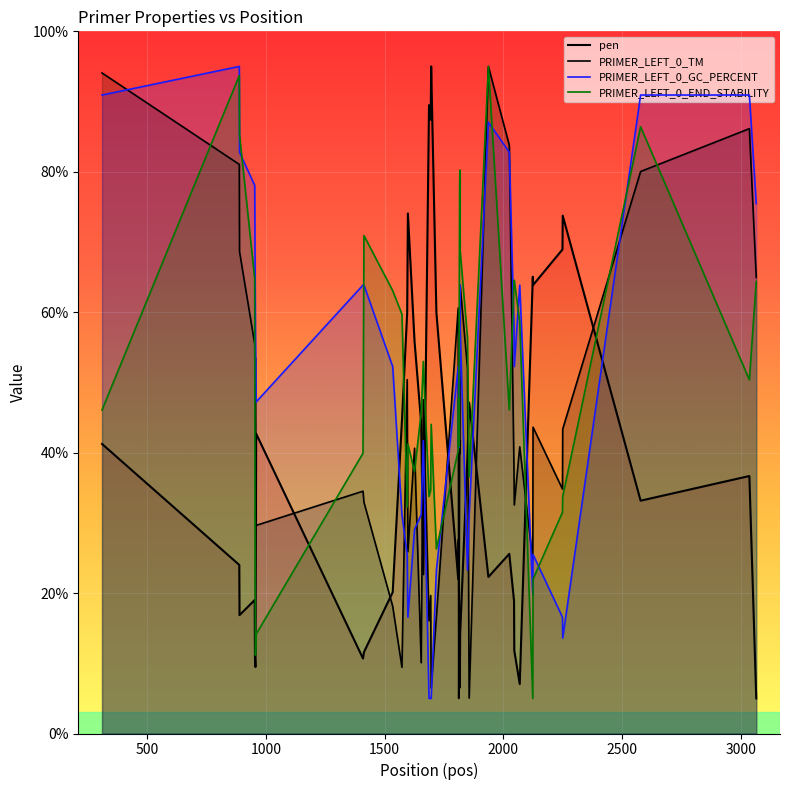

What is the maximum value for PRIMER_LEFT_0_END_STABILITY?

95.0